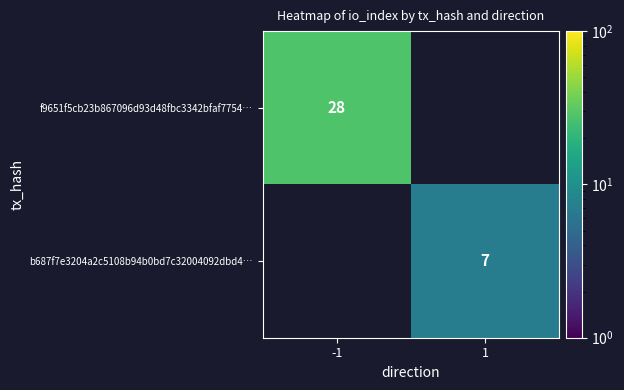

The value of f9651f5cb23b867096d93d48fbc3342bfaf7754… at -1 is 28. True or false?

True